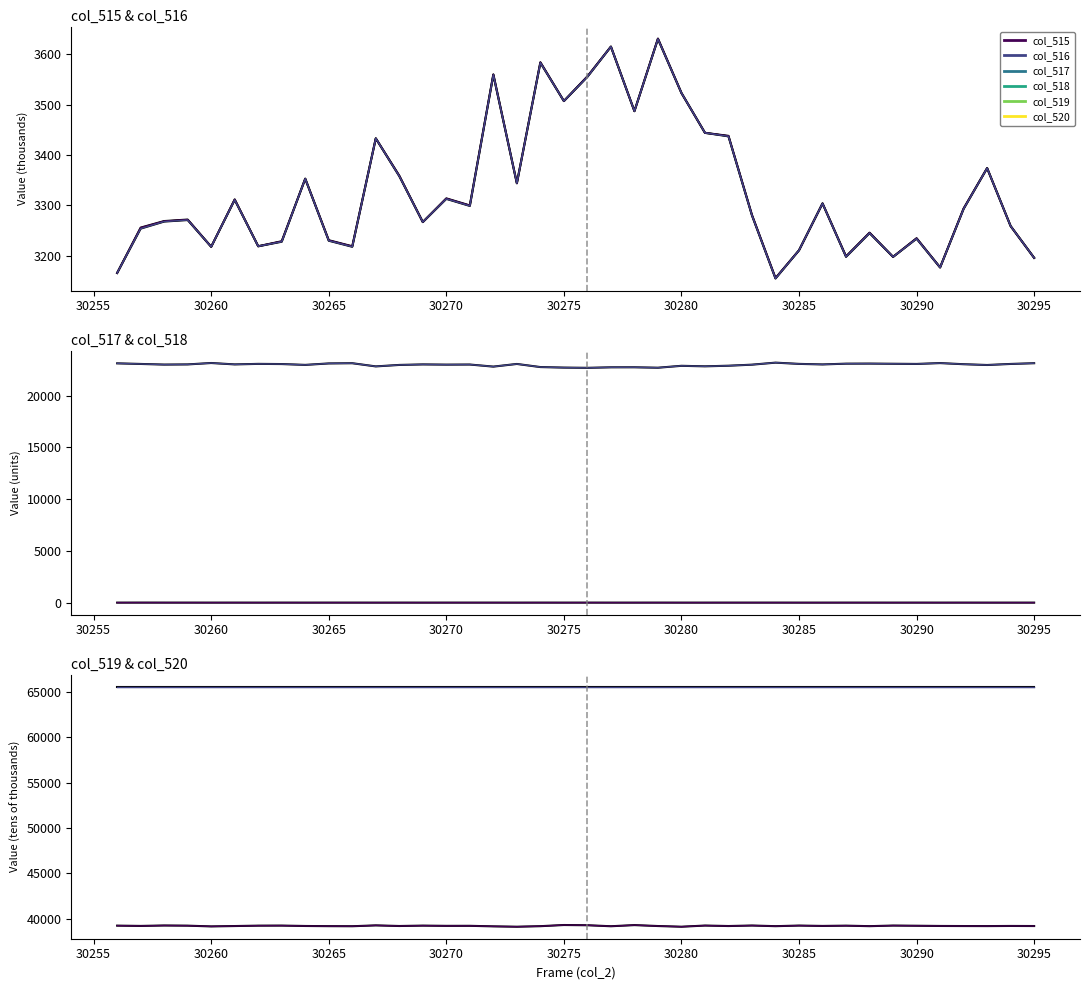

How many data points in col_516 are above 3293?

19